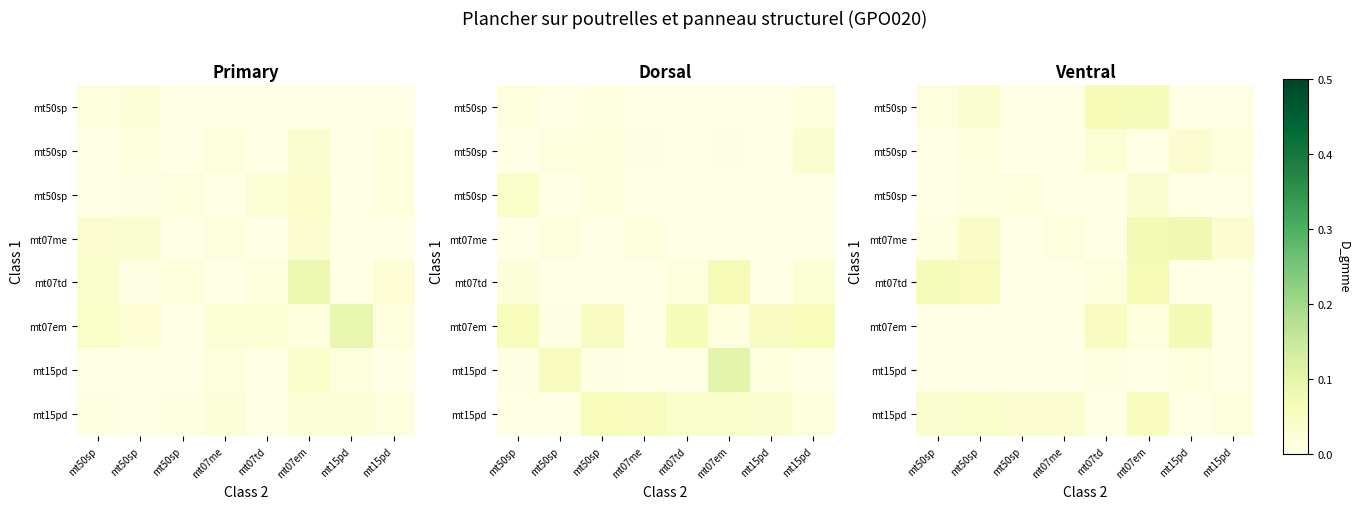

What is the total value across all series at mt50sp?

0.1